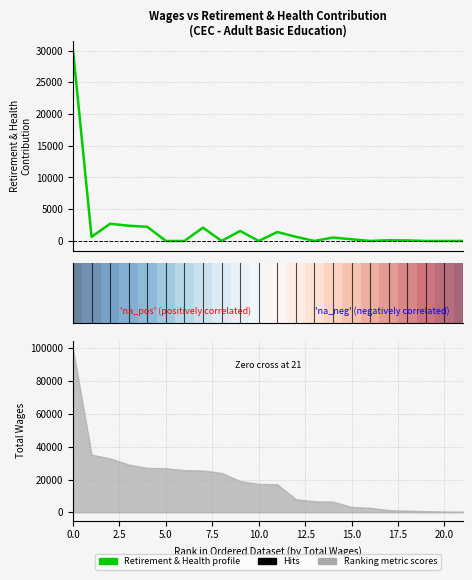

What position from the right is 19?

3